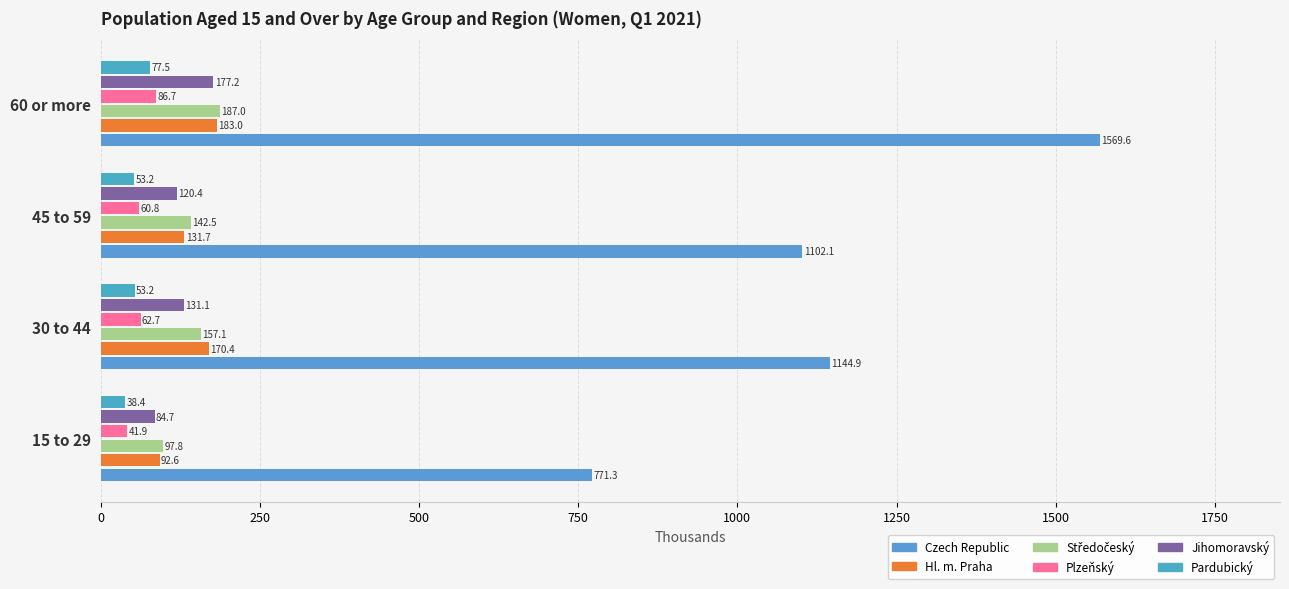

Which series has the largest total across all categories?

Czech Republic